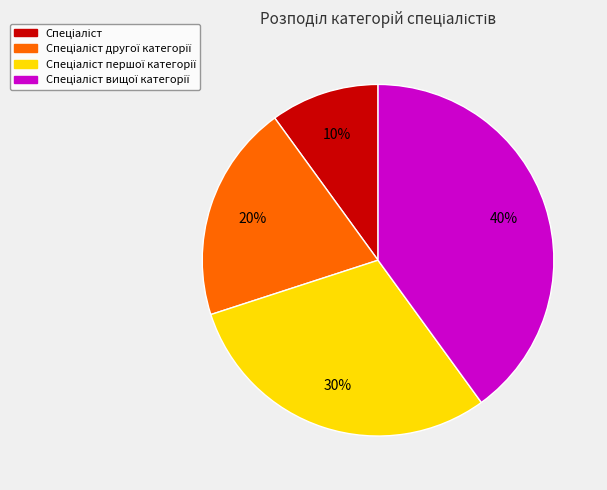

How many slices are in this pie chart?

4